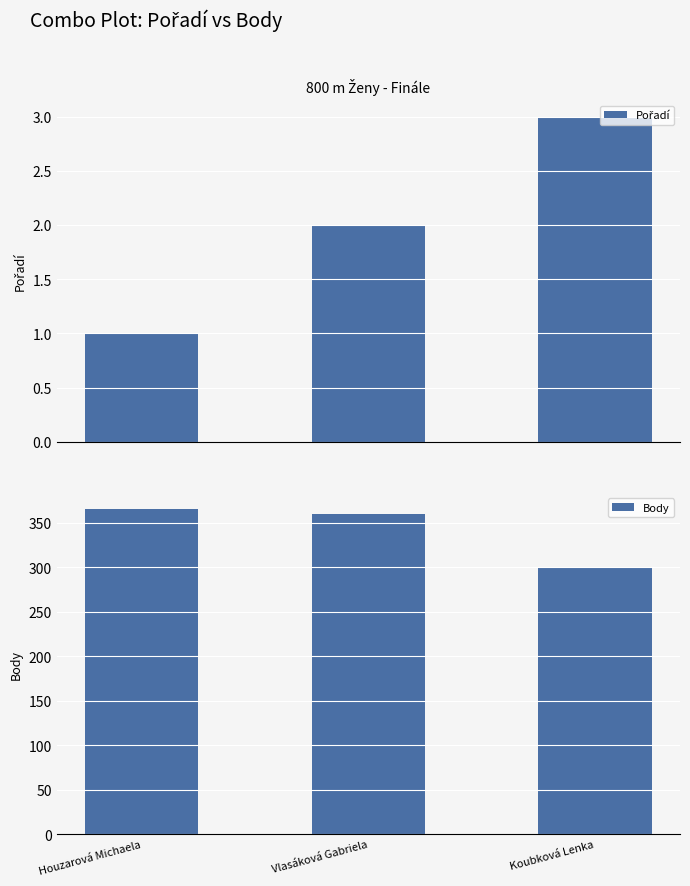

Reading left to right, transcribe all the data shown in this chart.

Pořadí: Houzarová Michaela=1	Vlasáková Gabriela=2	Koubková Lenka=3
Body: Houzarová Michaela=365	Vlasáková Gabriela=360	Koubková Lenka=300